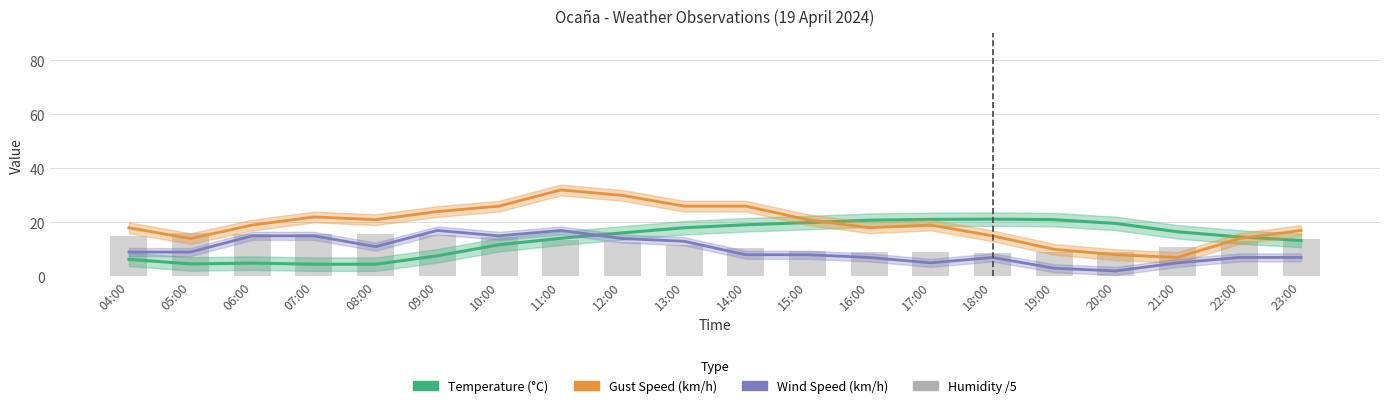

How many data points in Wind Speed (km/h) are less than 9?

10